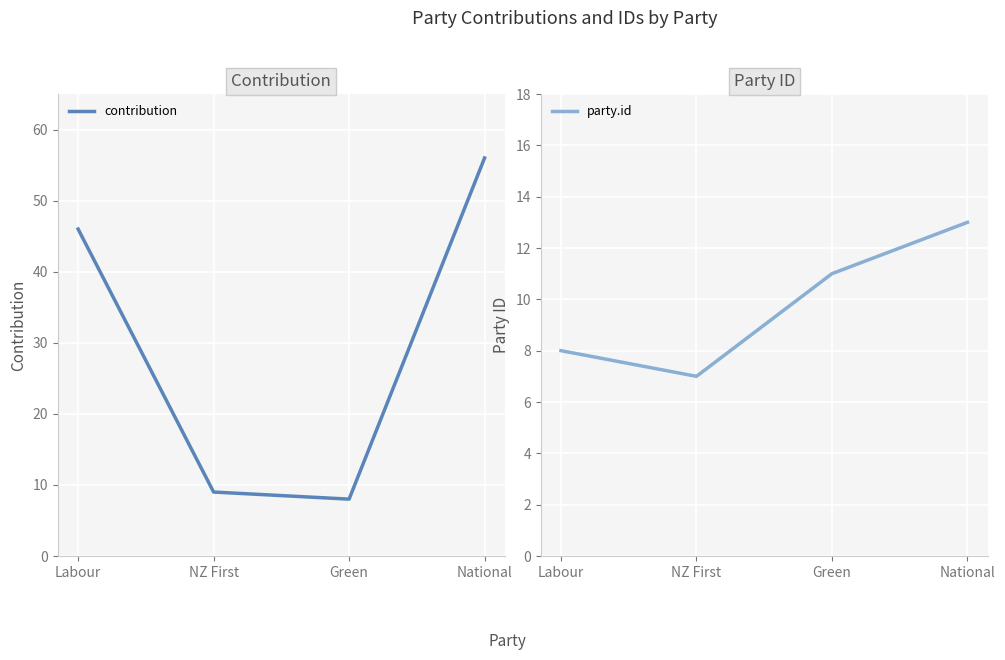

What is the label of the 1st point from the left?

Labour